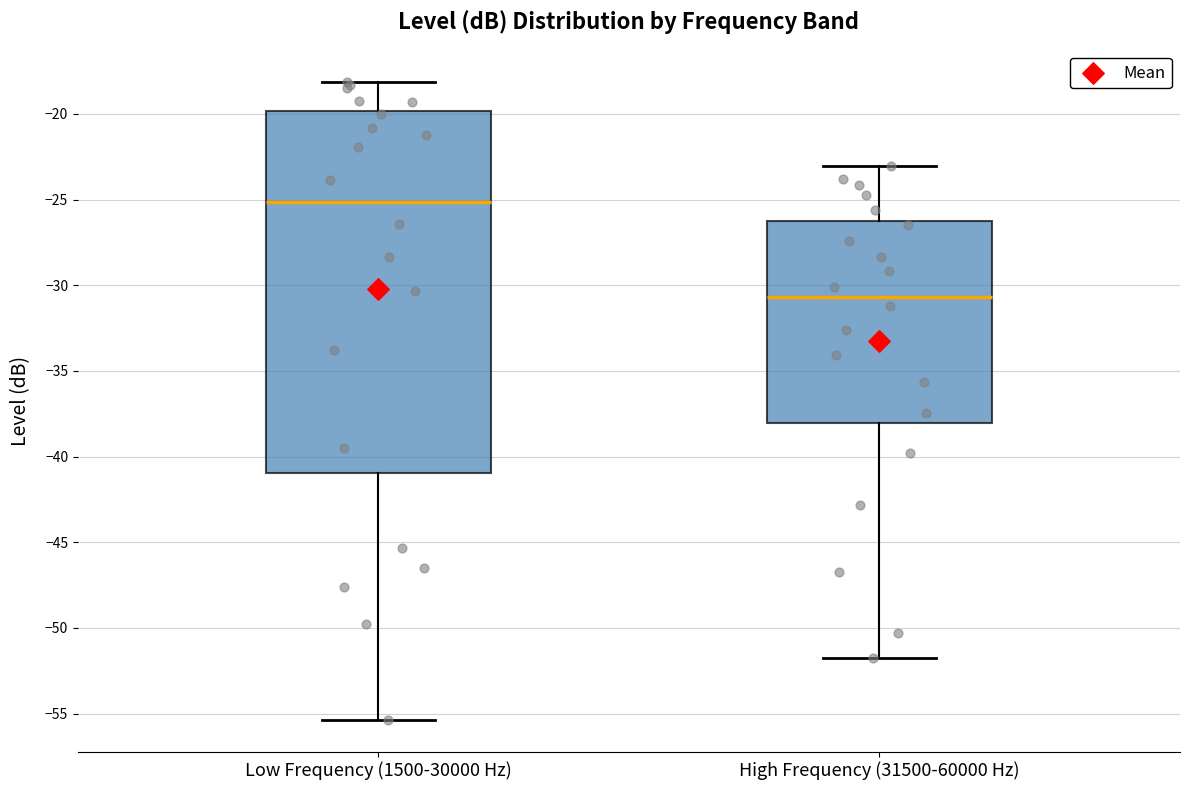

Where does the upper whisker of the box for Low Frequency (1500-30000 Hz) end on the y-axis? The values are not printed on the chart, so give them approximately, as read against the axis.

-18.0